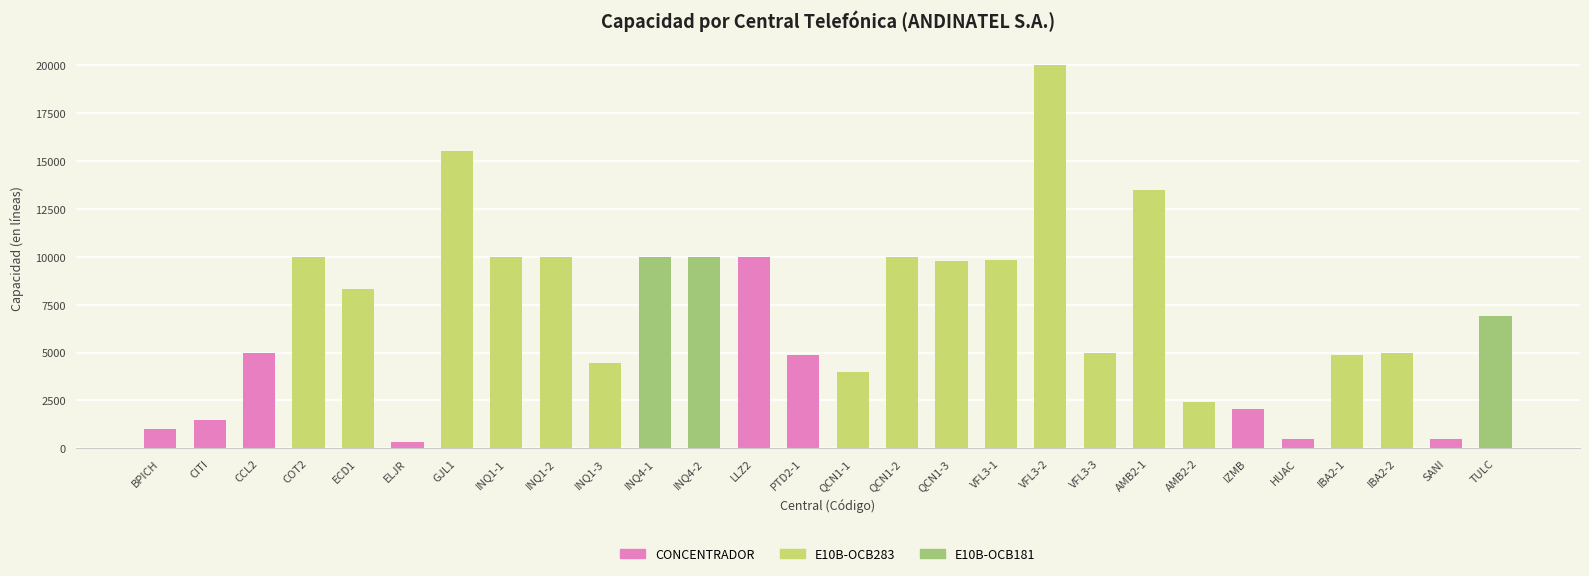

What is the label of the 4th bar from the right?

IBA2-1